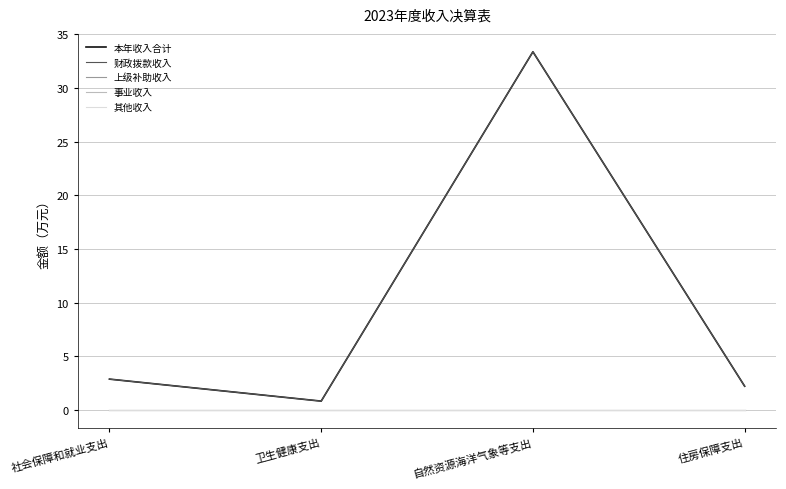

Is this an area chart (filled region under the line)?

No